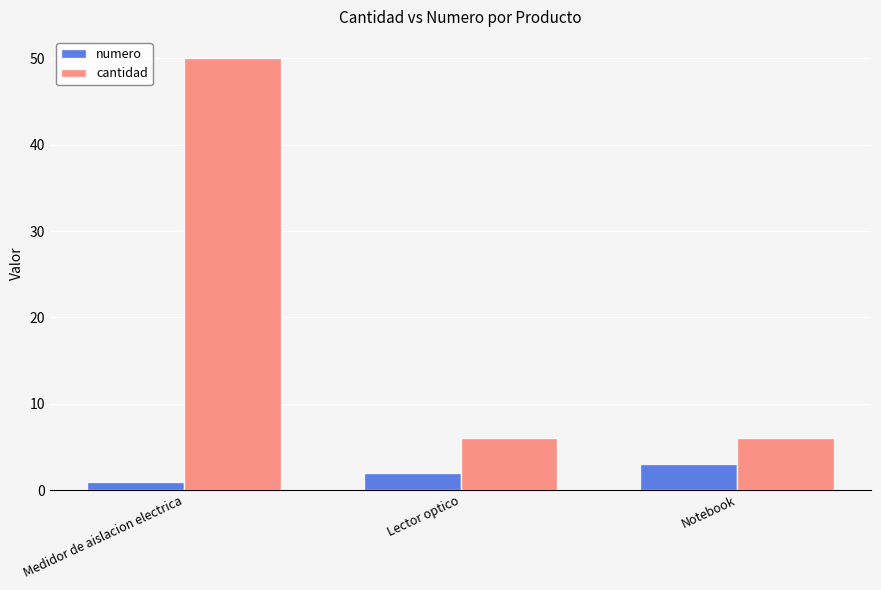

At which category is the sum across all series the highest?

Medidor de aislacion electrica